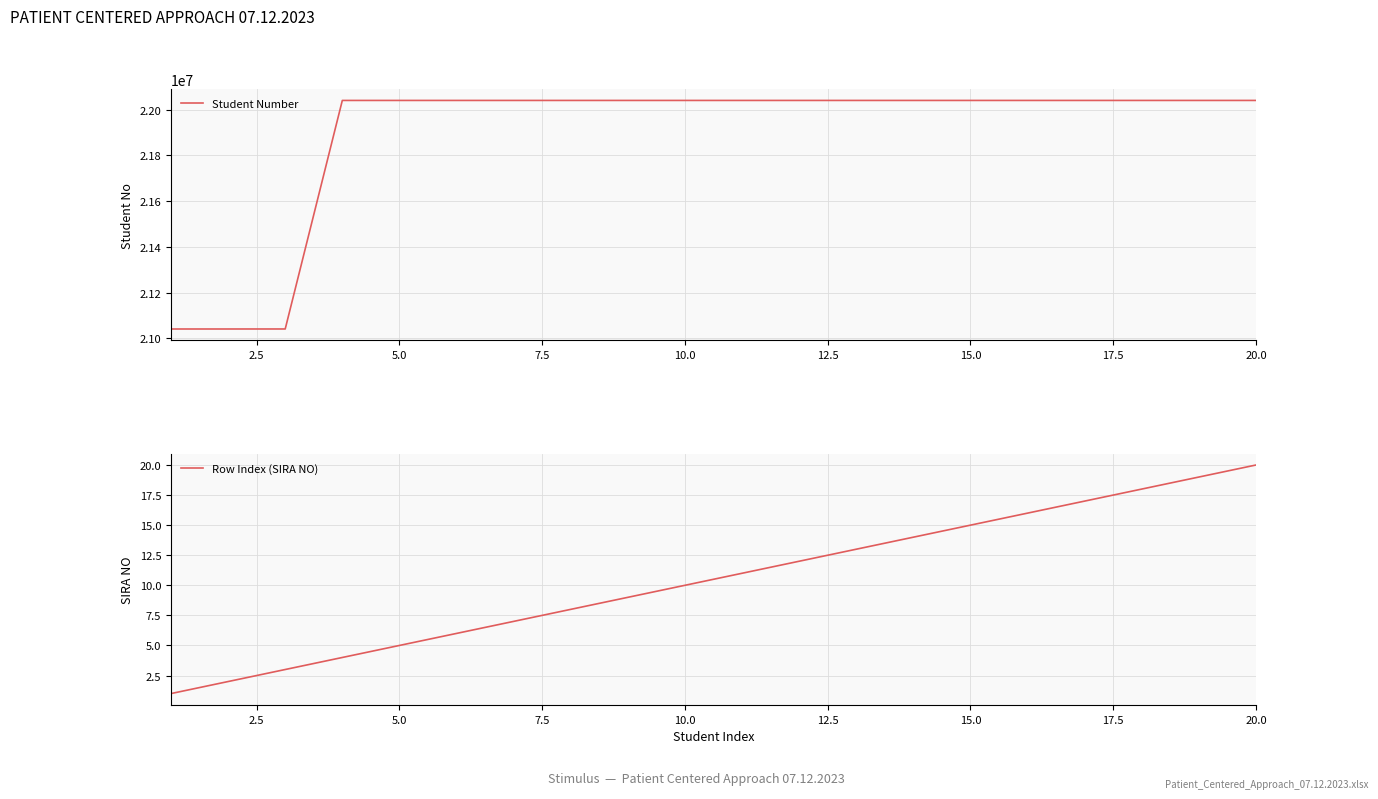

What is the minimum value for Student Number?

21040409